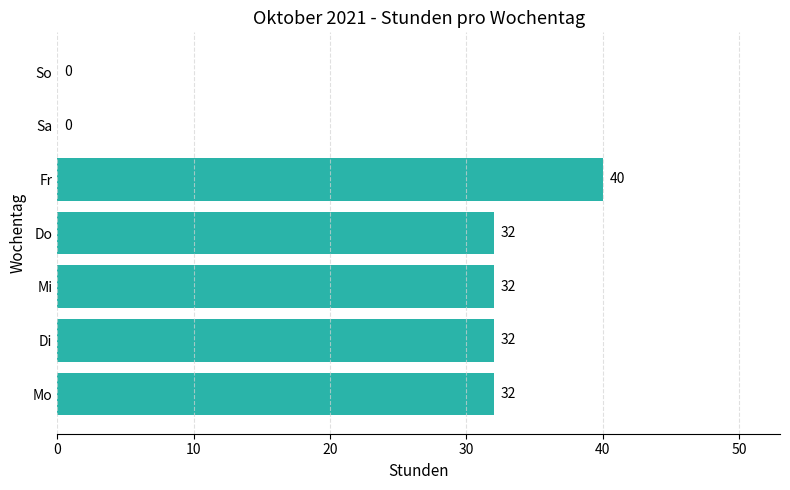

How many values are between 0 and 32?

6